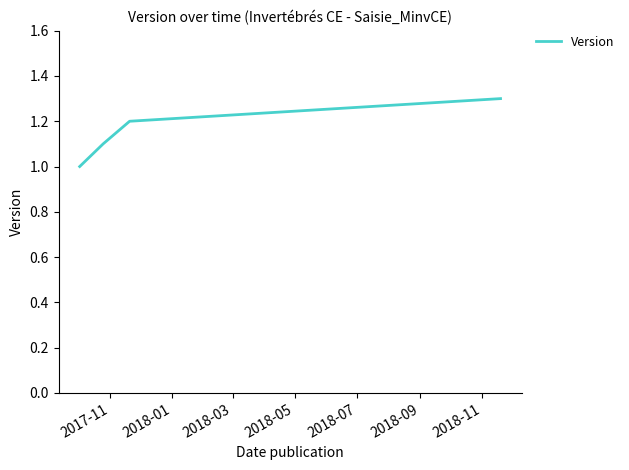

What is the difference between the maximum and minimum values?

0.3